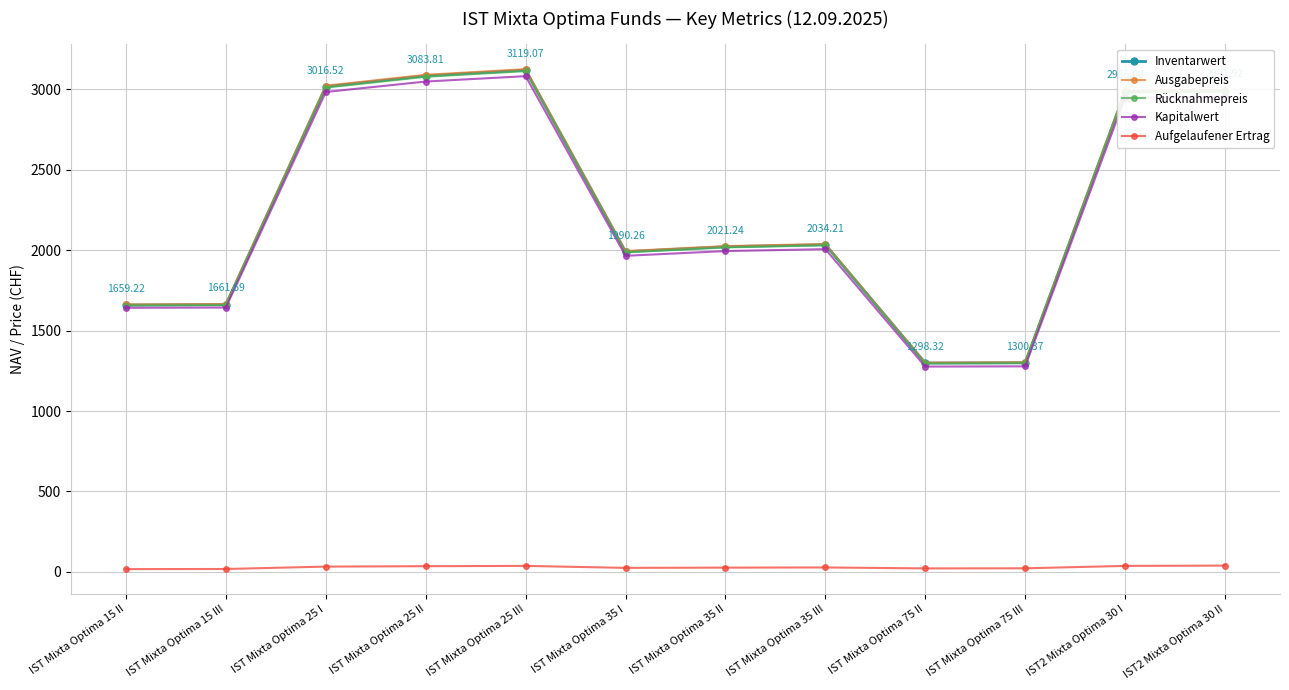

Is this an area chart (filled region under the line)?

No